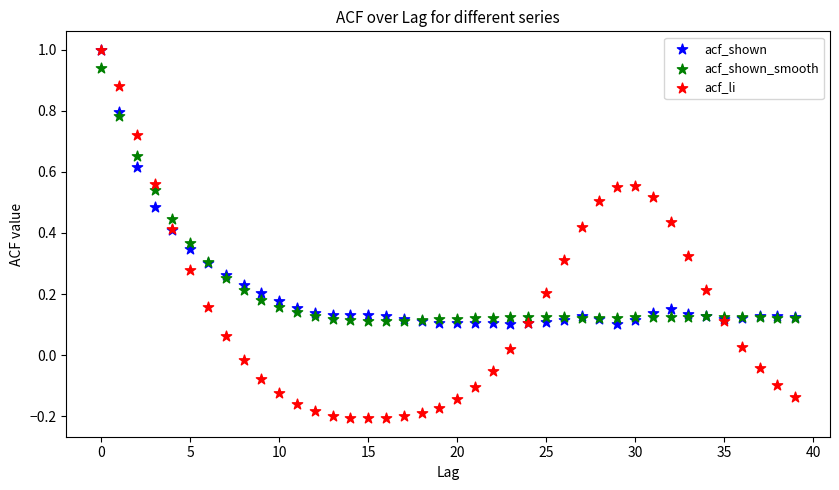

Which series has the widest spread of Y values?

acf_li